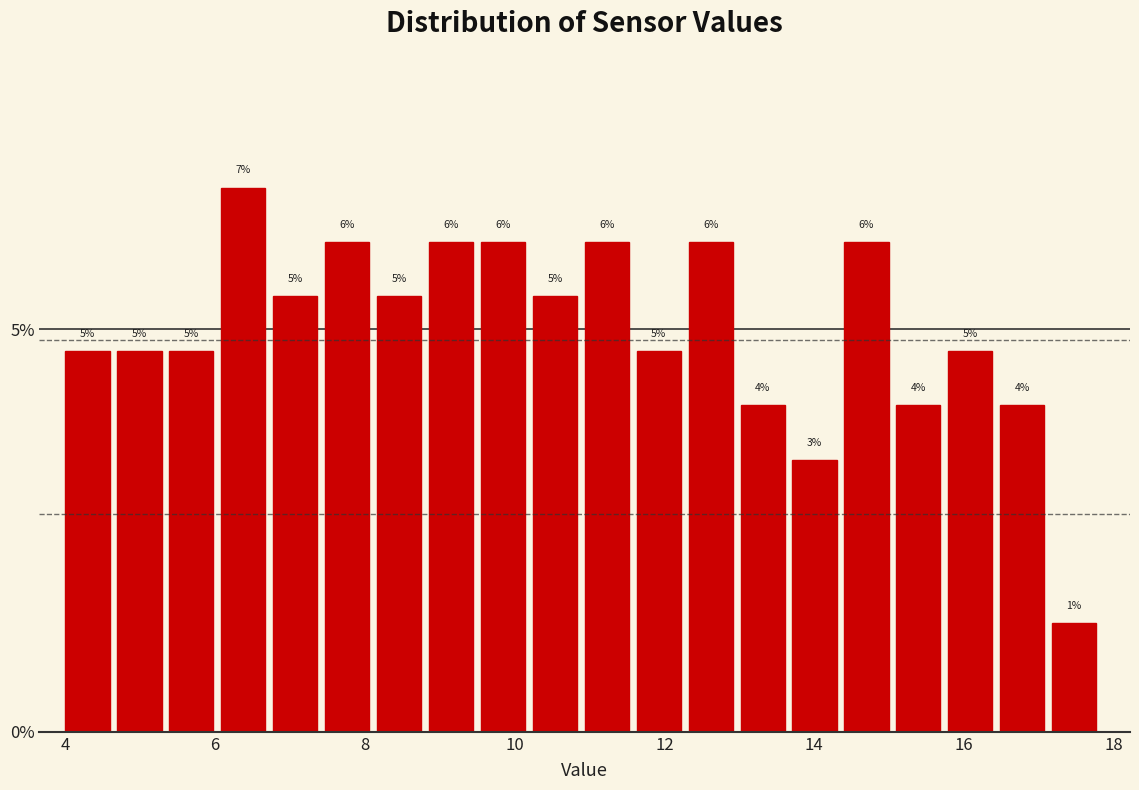

Read against the x-axis, roughly where is the centre of the tallest bar?

6.4